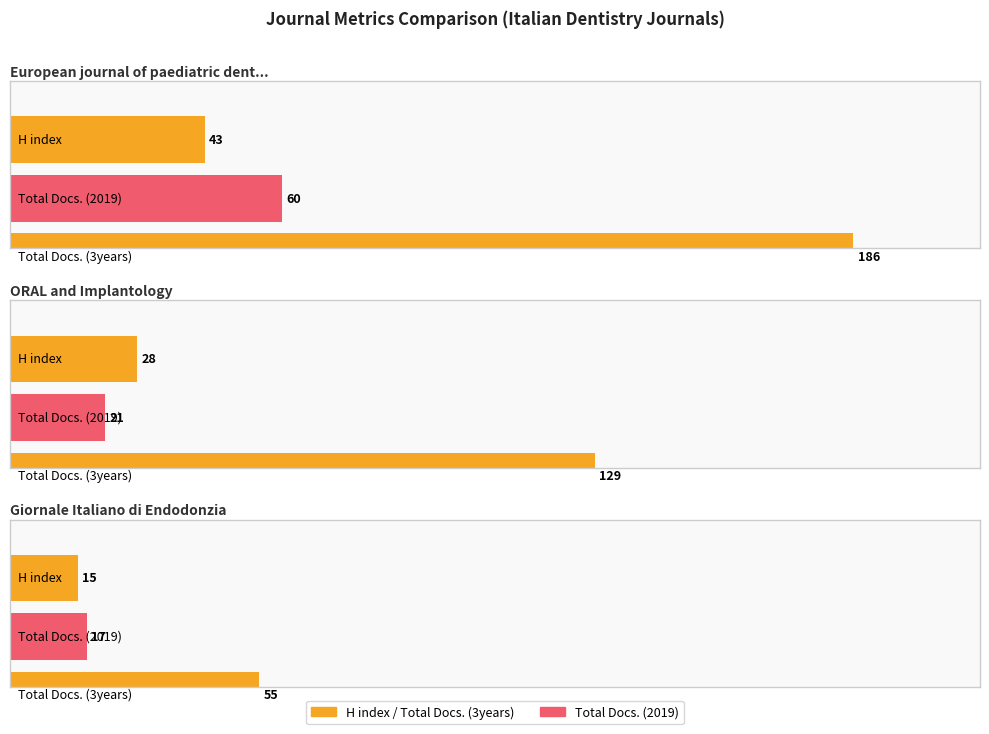

Reading left to right, transcribe all the data shown in this chart.

H index: 43	28	15
Total Docs. (2019): 60	21	17
Total Docs. (3years): 186	129	55